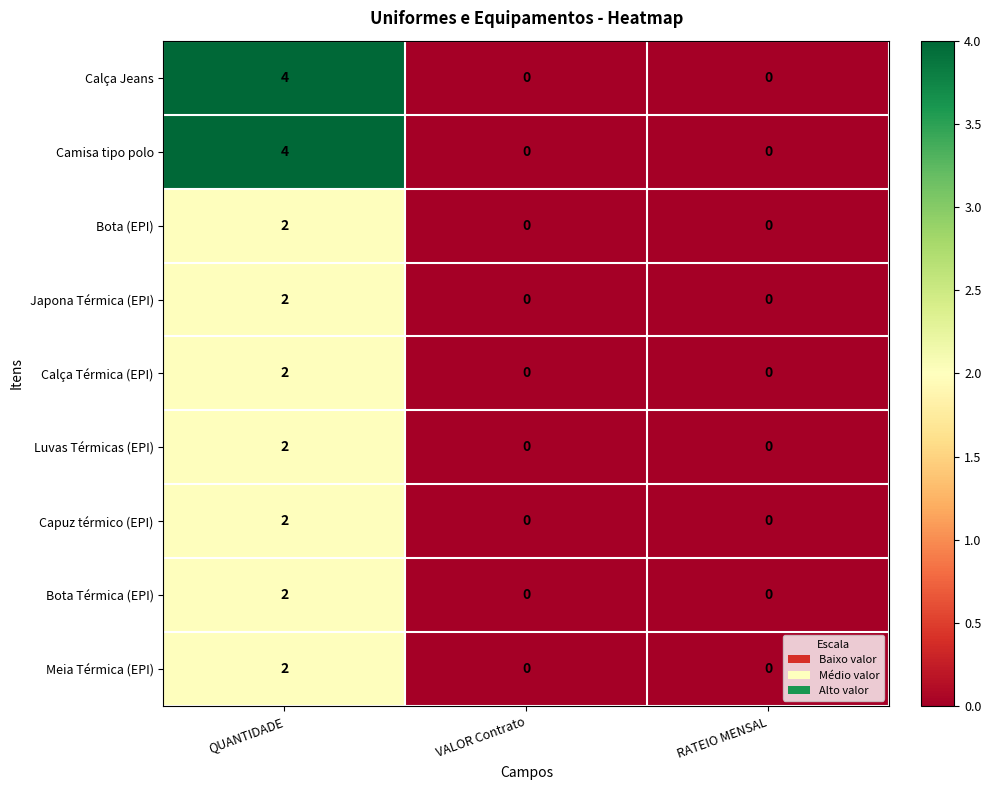

True or false: Bota Térmica (EPI) has a value of 2 at QUANTIDADE.

True